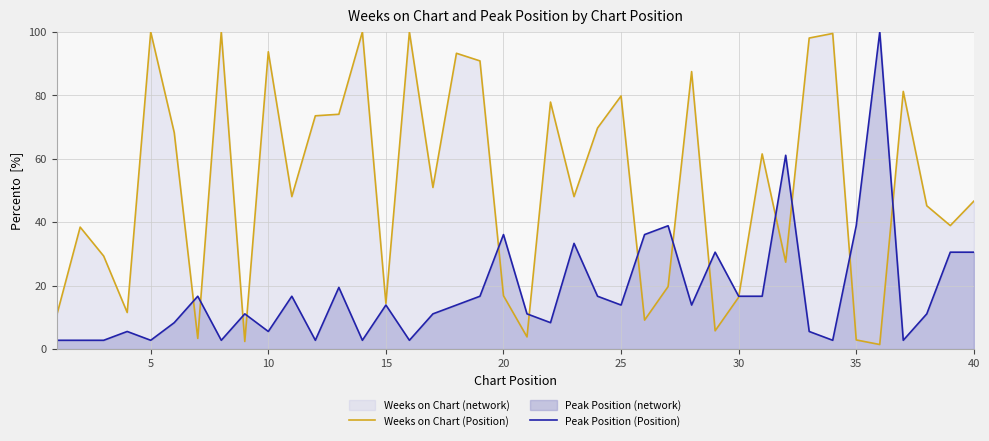

True or false: Peak Position (Position) and Weeks on Chart (Position) intersect in this chart.

True